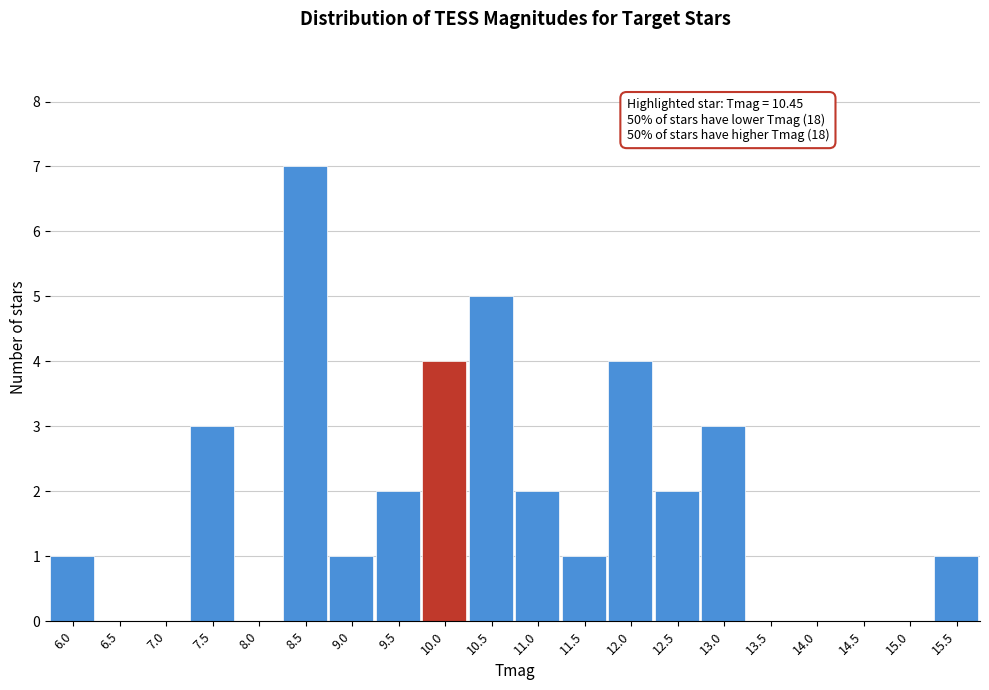

Reading left to right, what are all the values shown in this chart?

6.0=1	6.5=0	7.0=0	7.5=3	8.0=0	8.5=7	9.0=1	9.5=2	10.0=4	10.5=5	11.0=2	11.5=1	12.0=4	12.5=2	13.0=3	13.5=0	14.0=0	14.5=0	15.0=0	15.5=1